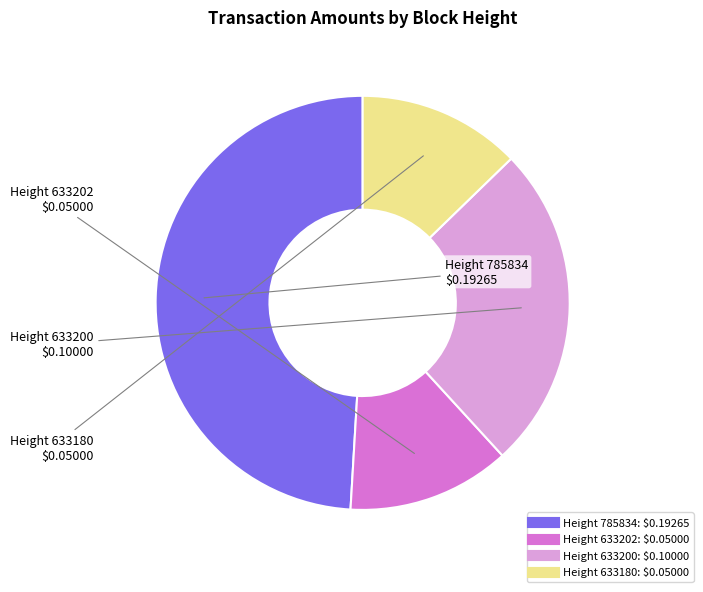

Does any single category account for the majority?

No